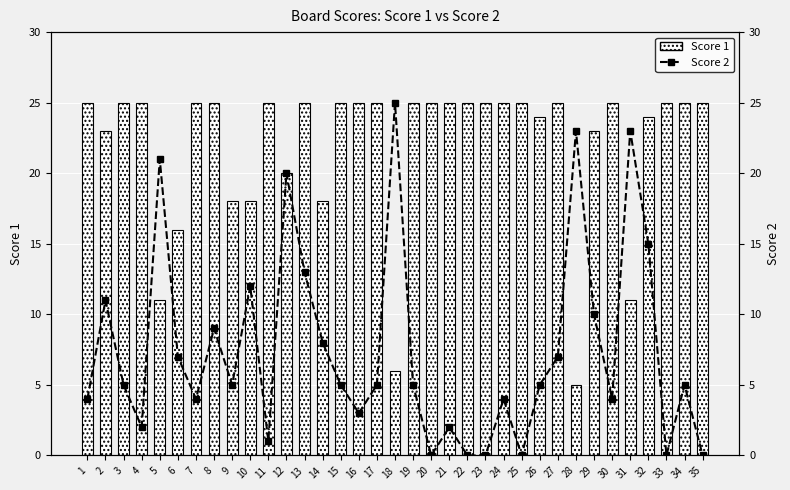

Reading left to right, extract all data points from this chart.

Score 1: 1=25	2=23	3=25	4=25	5=11	6=16	7=25	8=25	9=18	10=18	11=25	12=20	13=25	14=18	15=25	16=25	17=25	18=6	19=25	20=25	21=25	22=25	23=25	24=25	25=25	26=24	27=25	28=5	29=23	30=25	31=11	32=24	33=25	34=25	35=25
Score 2: 1=4	2=11	3=5	4=2	5=21	6=7	7=4	8=9	9=5	10=12	11=1	12=20	13=13	14=8	15=5	16=3	17=5	18=25	19=5	20=0	21=2	22=0	23=0	24=4	25=0	26=5	27=7	28=23	29=10	30=4	31=23	32=15	33=0	34=5	35=0